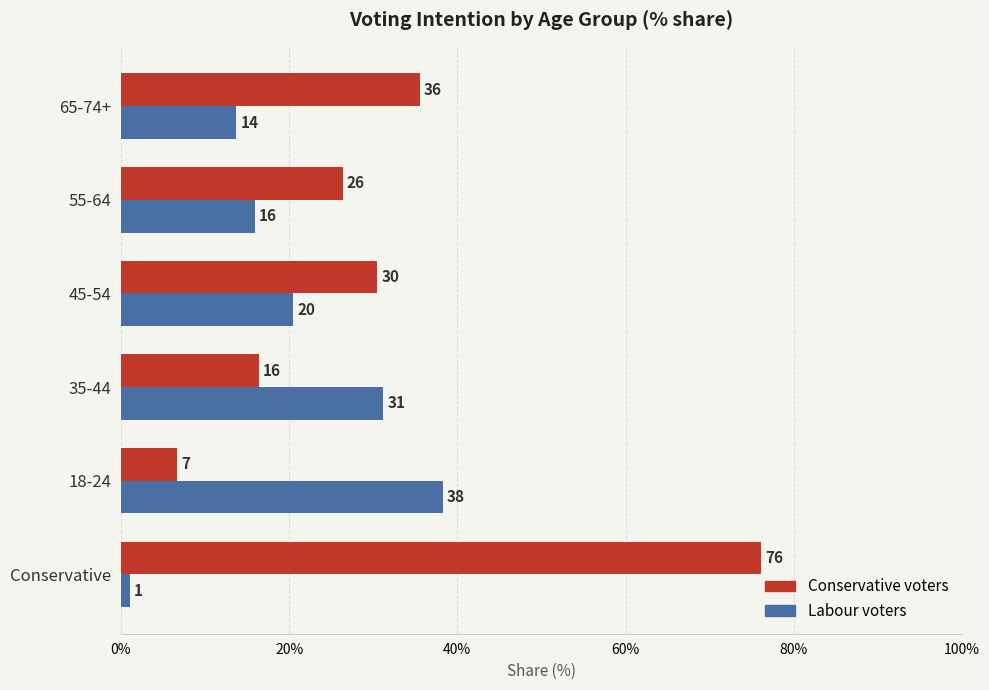

What are all the series names shown in the legend?

Conservative voters, Labour voters